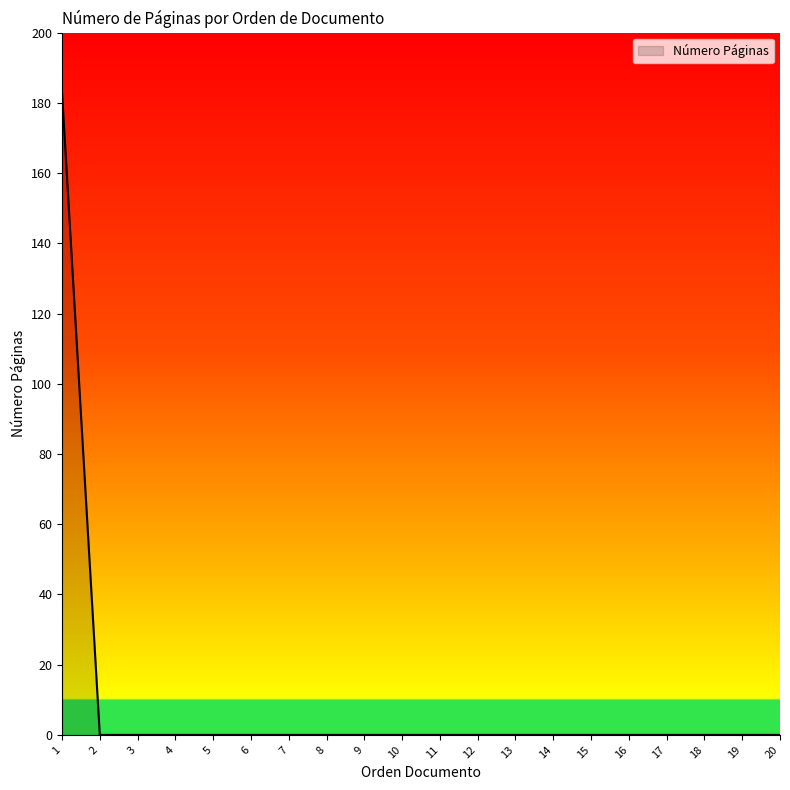

The chart shows a value of 0 at 8. True or false?

True